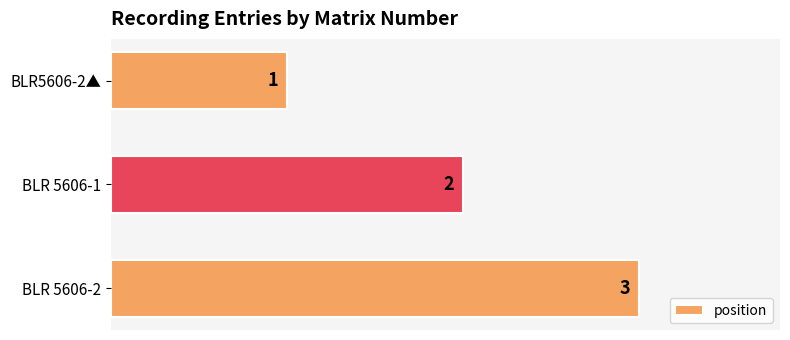

The value at BLR 5606-2 is 1. True or false?

False